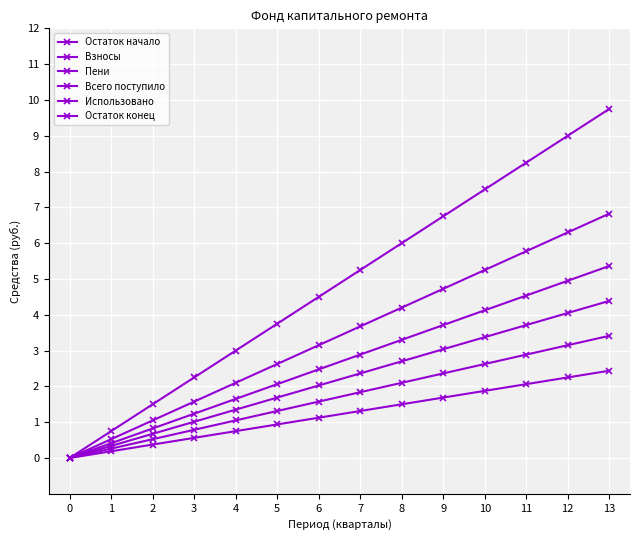

How many data points does each series have?

14